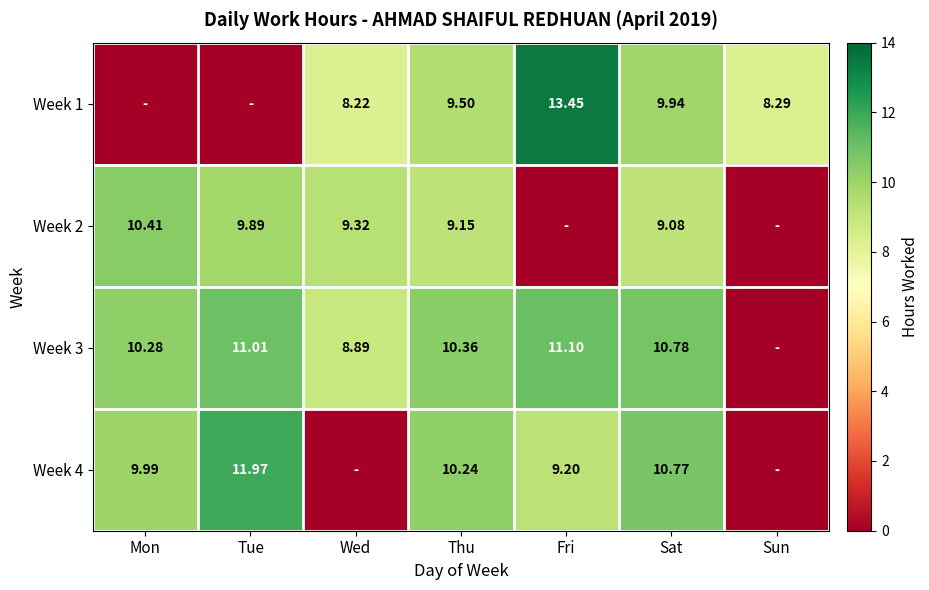

Is the value of Week 1 at Thu greater than the value of Week 3 at Thu?

No